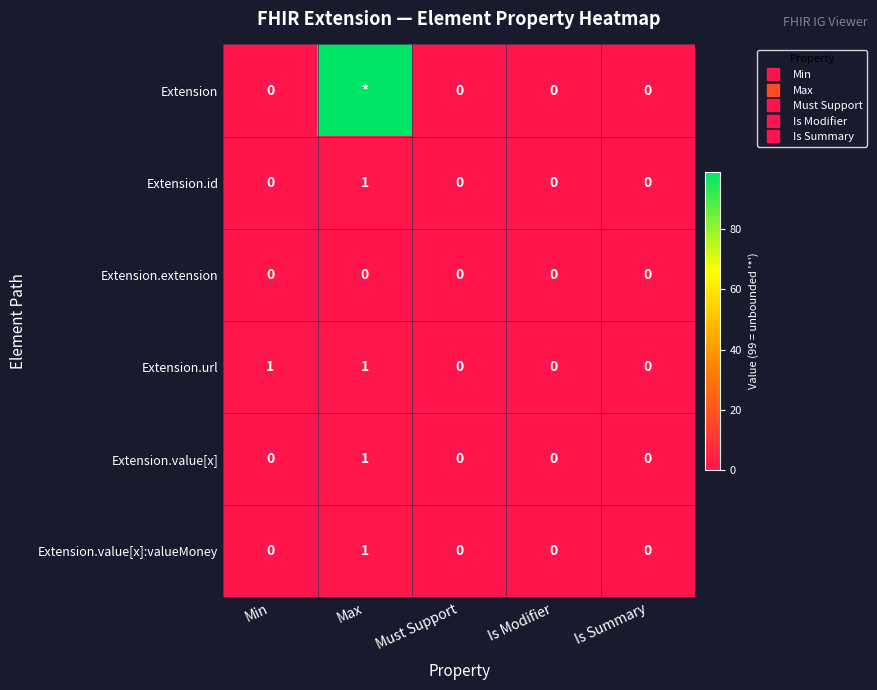

At how many categories does at least one series exceed 73?

1